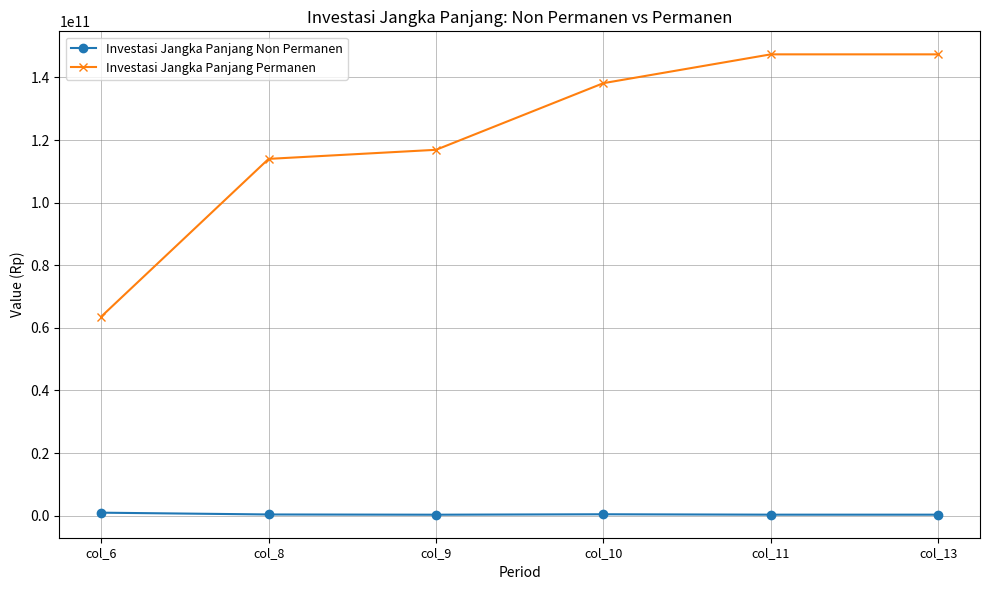

Is the value of Investasi Jangka Panjang Permanen at col_13 greater than the value of Investasi Jangka Panjang Non Permanen at col_10?

Yes